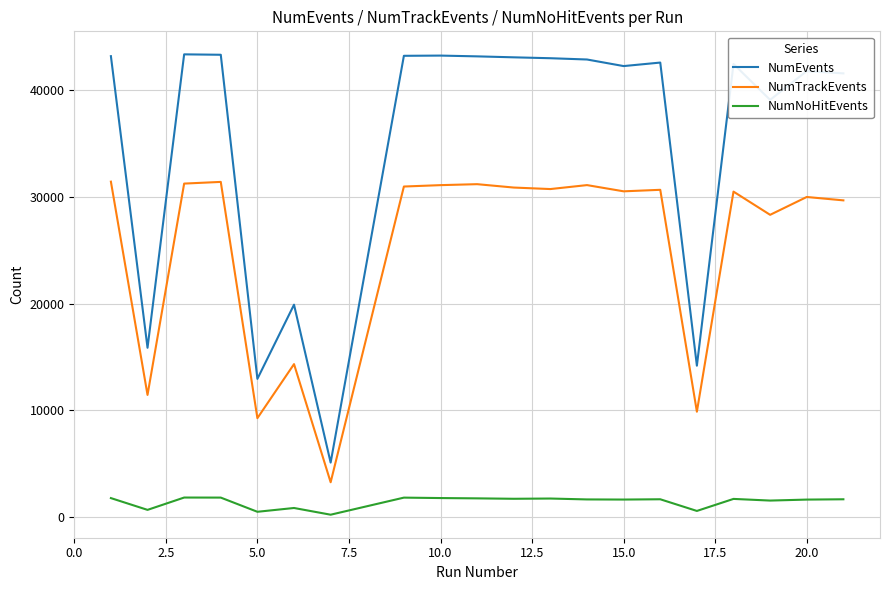

Which series has the largest total across all categories?

NumEvents